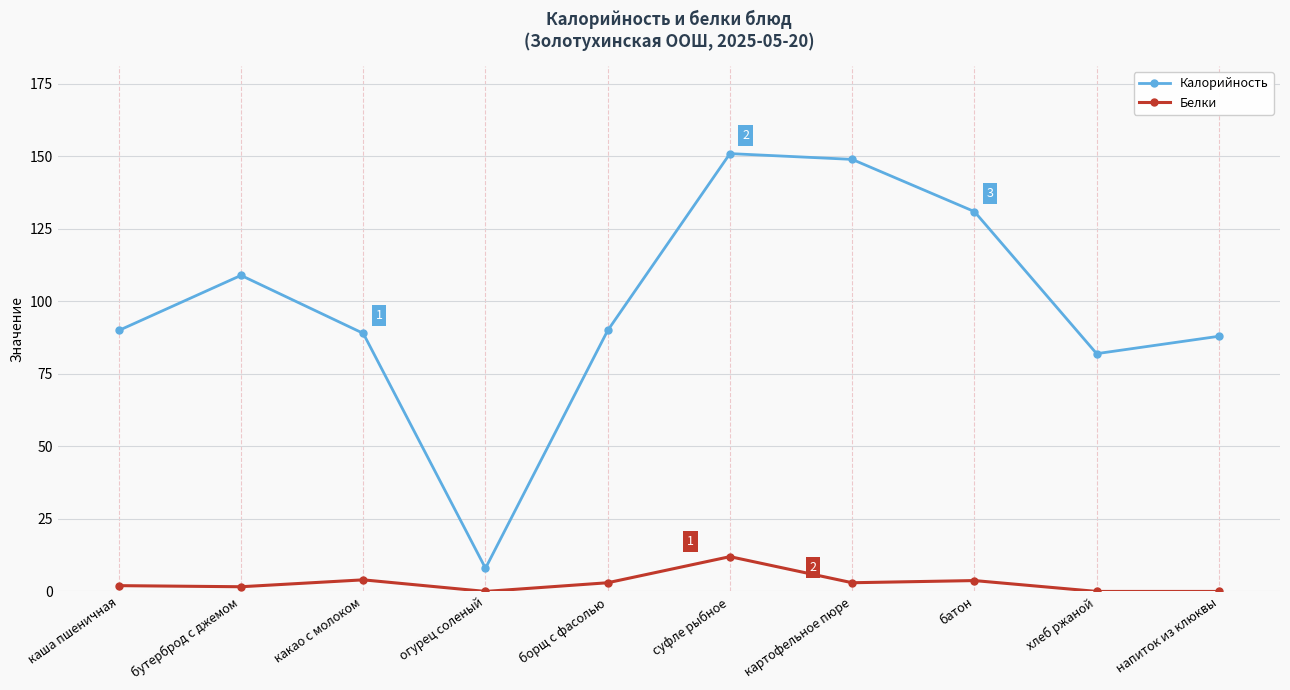

Rank the series at батон from highest to lowest value.

Калорийность, Белки